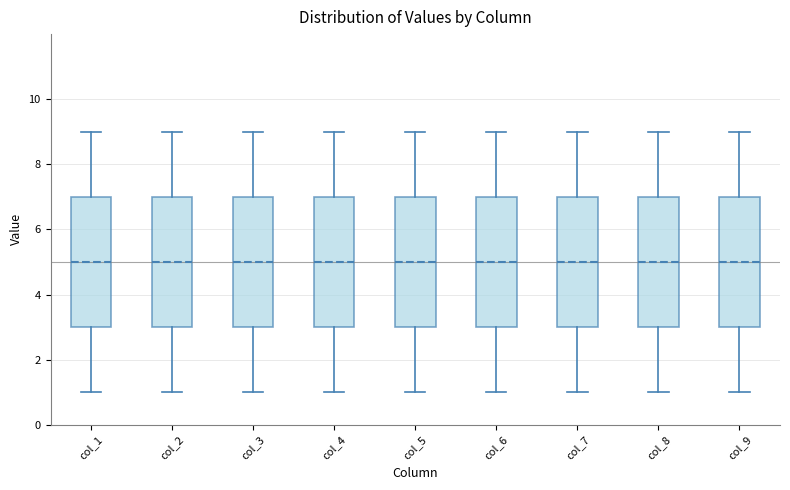

Reading left to right, read every box against the y-axis: the position of its median line, the range the box covers, and the ends of its whiskers. The values are not printed on the chart, so give them approximately, as read against the axis.

col_1: median 5, box 3 to 7, whiskers 1 to 9
col_2: median 5, box 3 to 7, whiskers 1 to 9
col_3: median 5, box 3 to 7, whiskers 1 to 9
col_4: median 5, box 3 to 7, whiskers 1 to 9
col_5: median 5, box 3 to 7, whiskers 1 to 9
col_6: median 5, box 3 to 7, whiskers 1 to 9
col_7: median 5, box 3 to 7, whiskers 1 to 9
col_8: median 5, box 3 to 7, whiskers 1 to 9
col_9: median 5, box 3 to 7, whiskers 1 to 9